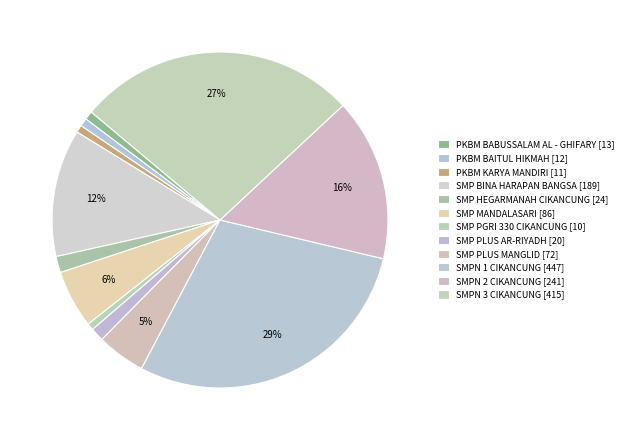

How many slices are in this pie chart?

12